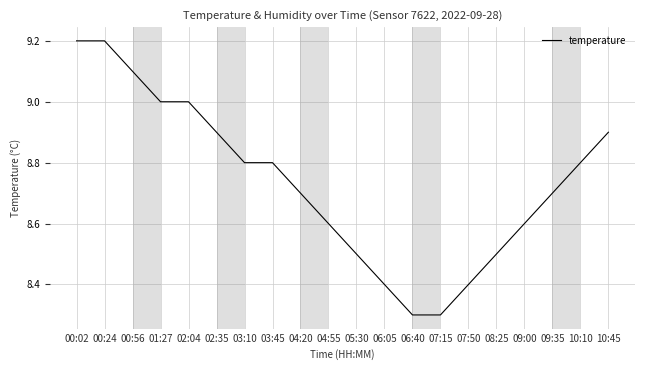

The chart shows a value of 9.1 at 00:56. True or false?

True